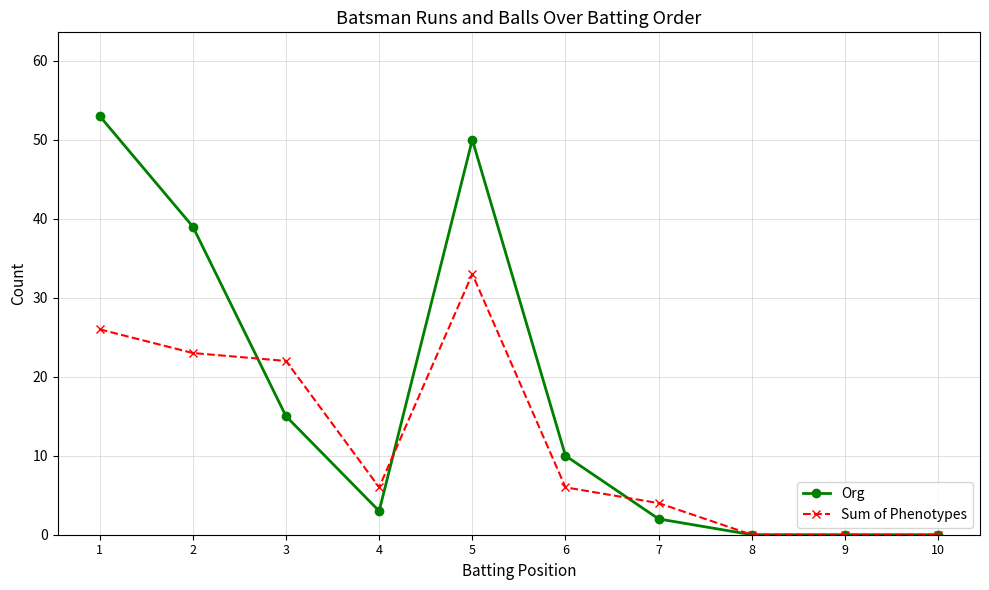

What is the spread (max minus min) of values at 1?

27